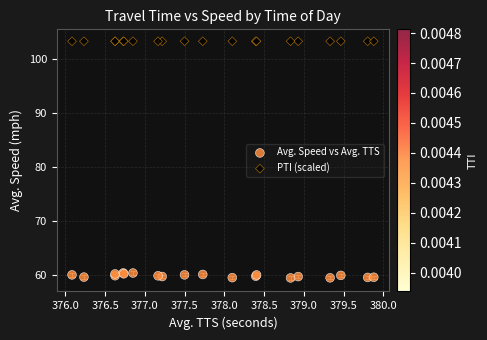

Which series contains the highest Y value?

PTI (scaled)